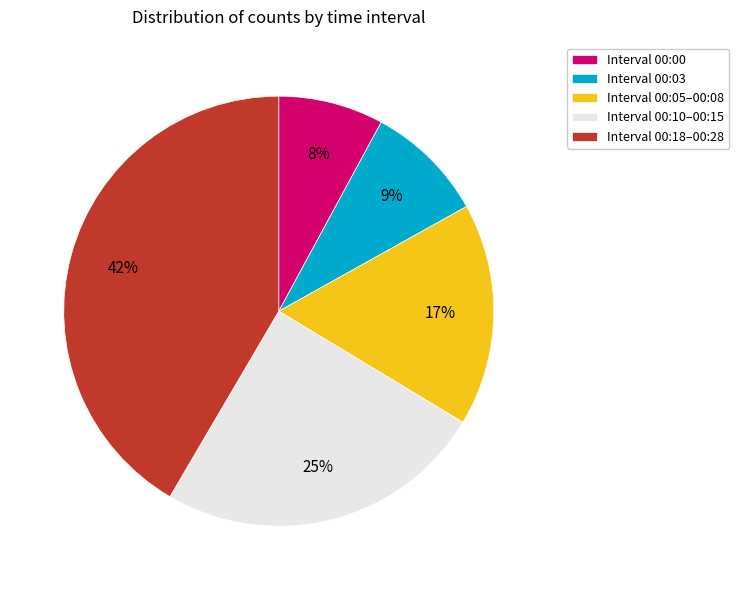

Combined, do Interval 00:18–00:28 and Interval 00:03 account for over 50%?

Yes